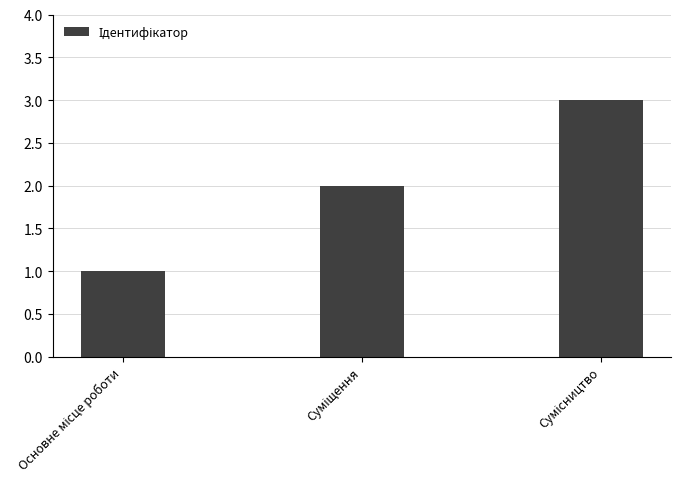

What is the greatest value displayed?

3